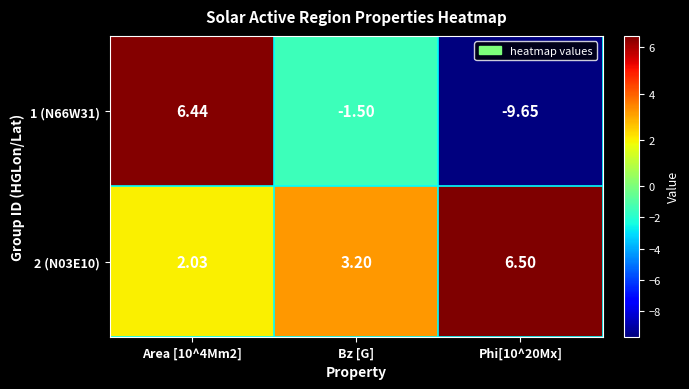

Which series has the largest total across all categories?

2 (N03E10)